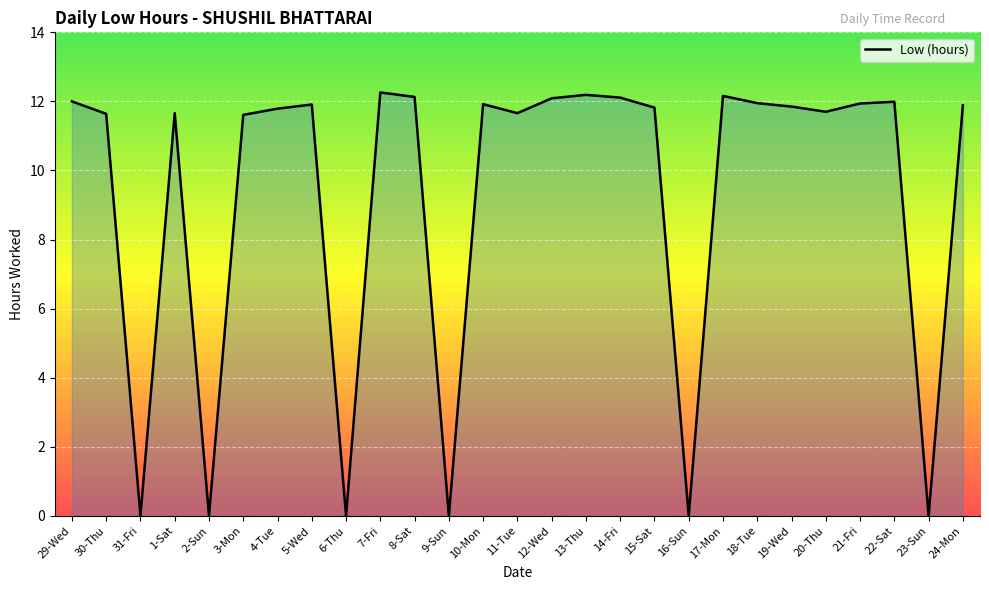

How many series are shown in this chart?

1